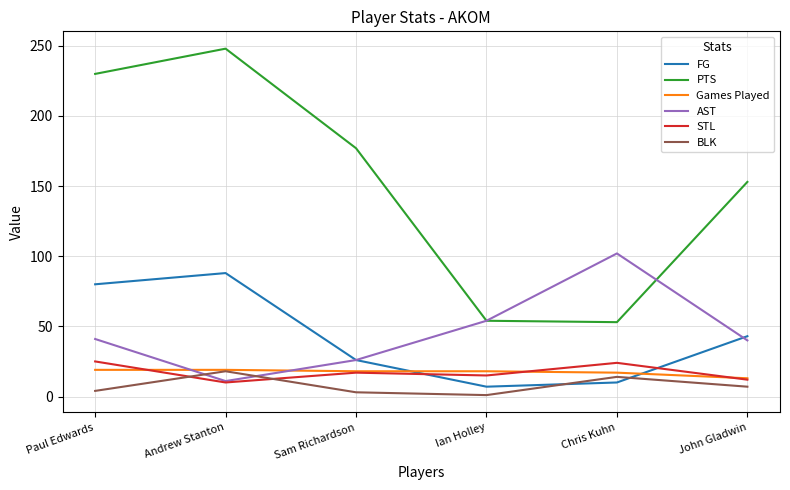

What position from the left is Paul Edwards?

1